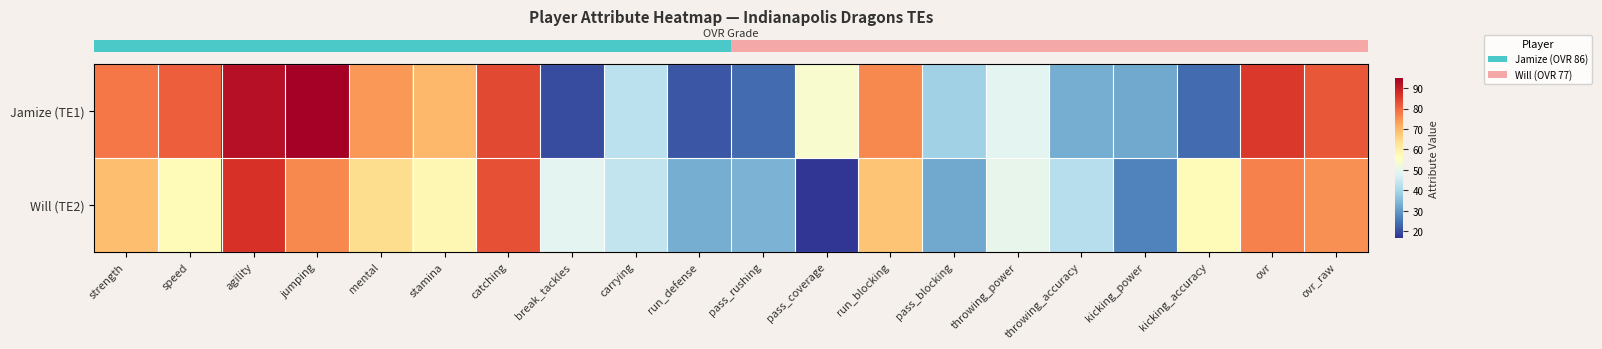

How many distinct data groups are displayed?

2